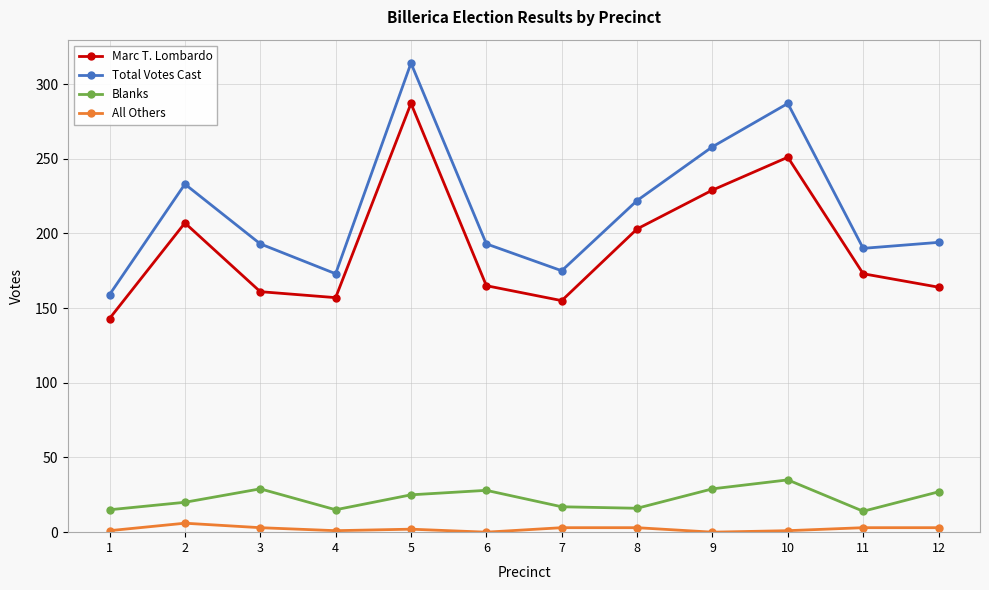

At which label does Marc T. Lombardo first exceed 173?

2